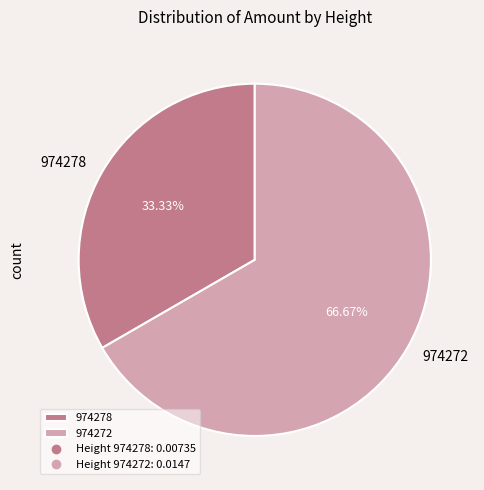

Is it true that 974272 is 67% of the pie?

True